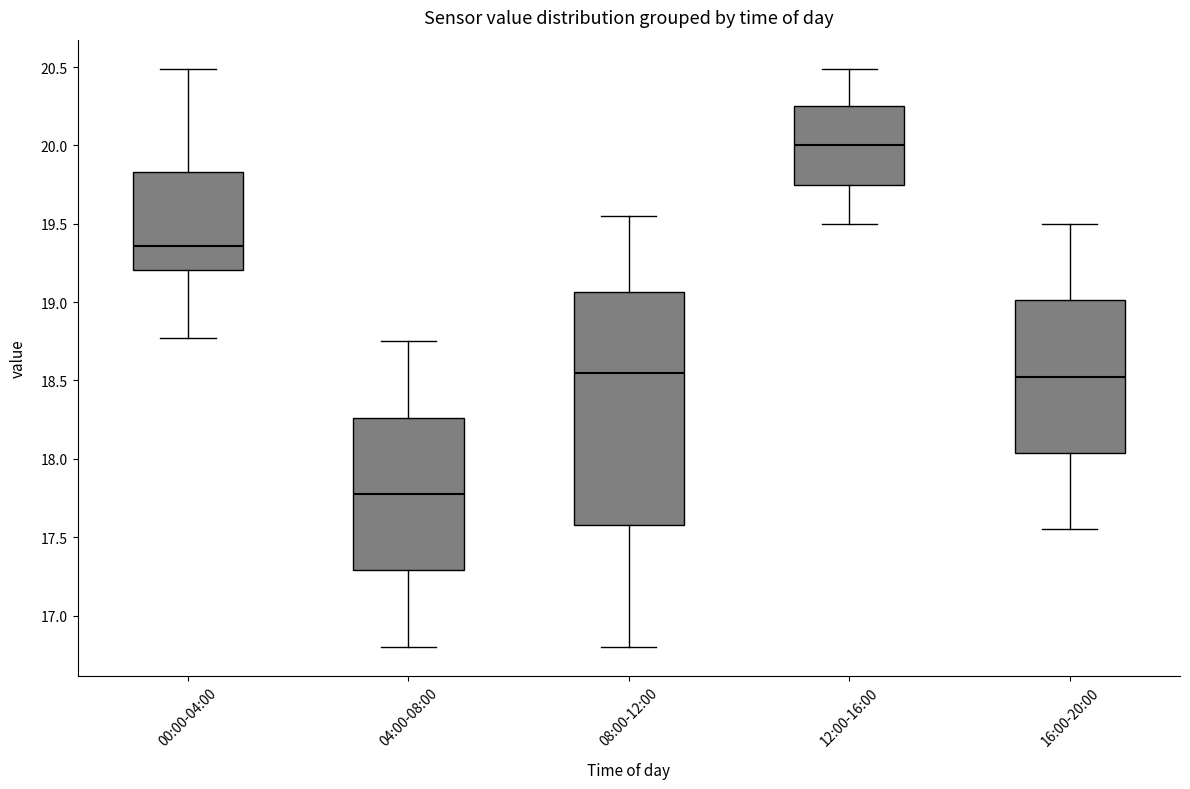

Reading left to right, read every box against the y-axis: the position of its median line, the range the box covers, and the ends of its whiskers. The values are not printed on the chart, so give them approximately, as read against the axis.

00:00-04:00: median 19.35, box 19.20 to 19.85, whiskers 18.75 to 20.50
04:00-08:00: median 17.80, box 17.30 to 18.25, whiskers 16.80 to 18.75
08:00-12:00: median 18.55, box 17.60 to 19.05, whiskers 16.80 to 19.55
12:00-16:00: median 20.00, box 19.75 to 20.25, whiskers 19.50 to 20.50
16:00-20:00: median 18.55, box 18.05 to 19.00, whiskers 17.55 to 19.50